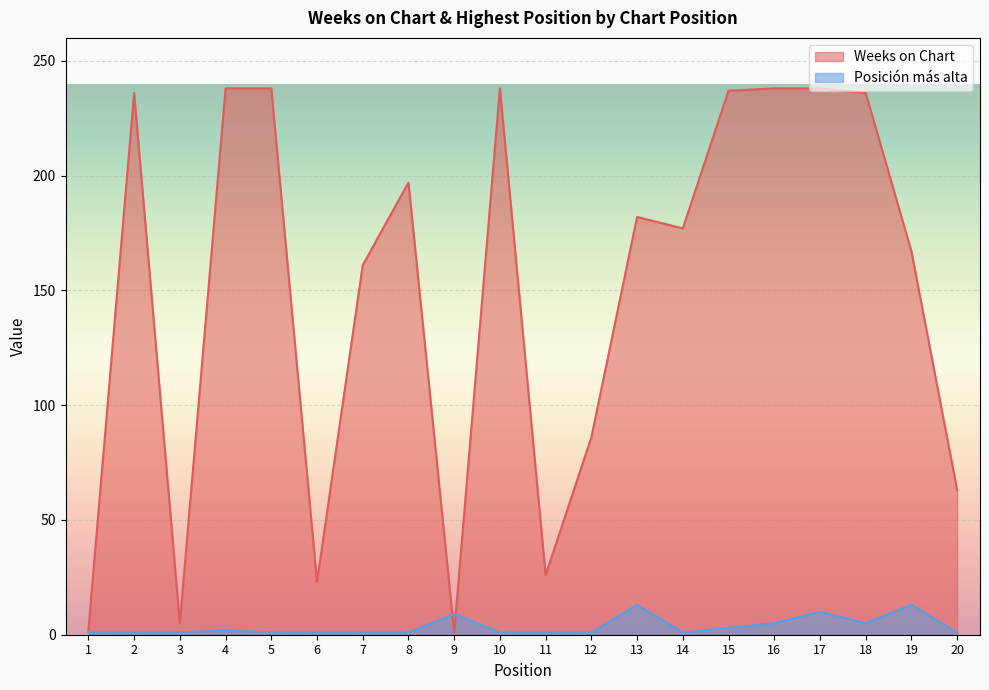

At which category does Weeks on Chart reach its first local peak?

2